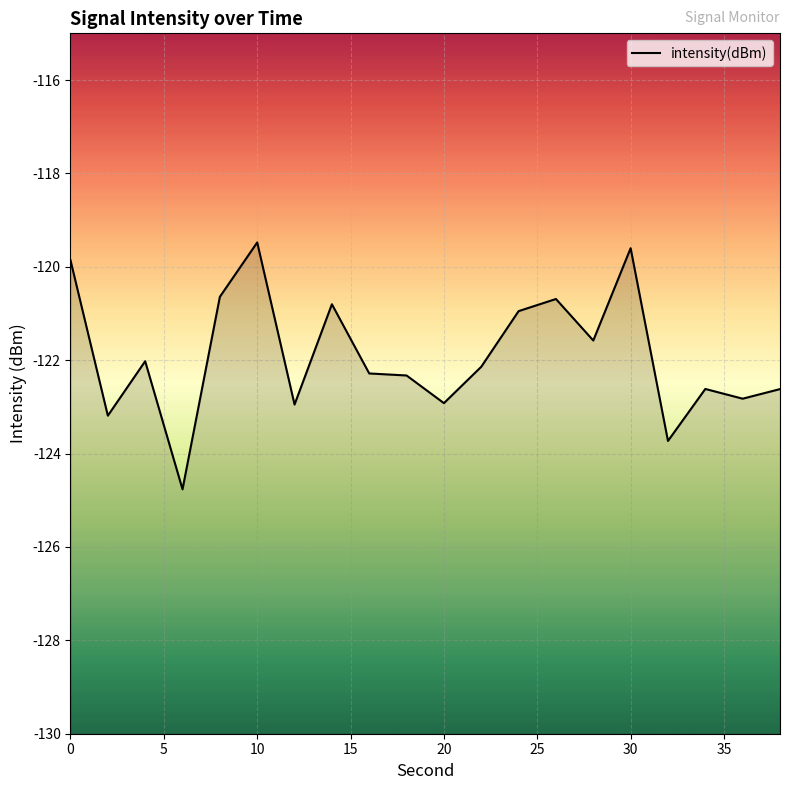

What is the difference between the maximum and minimum values?

5.3